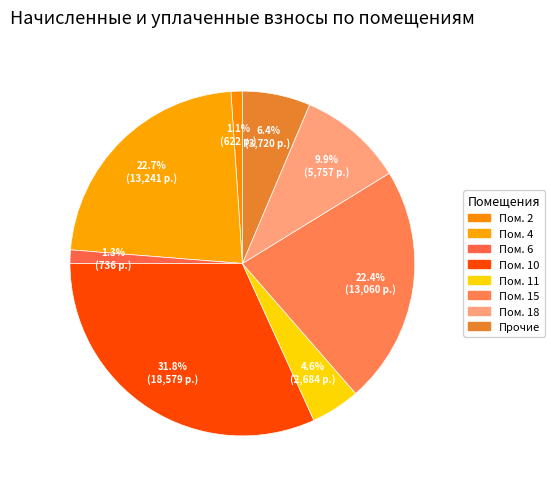

Count the number of slices in the pie.

8